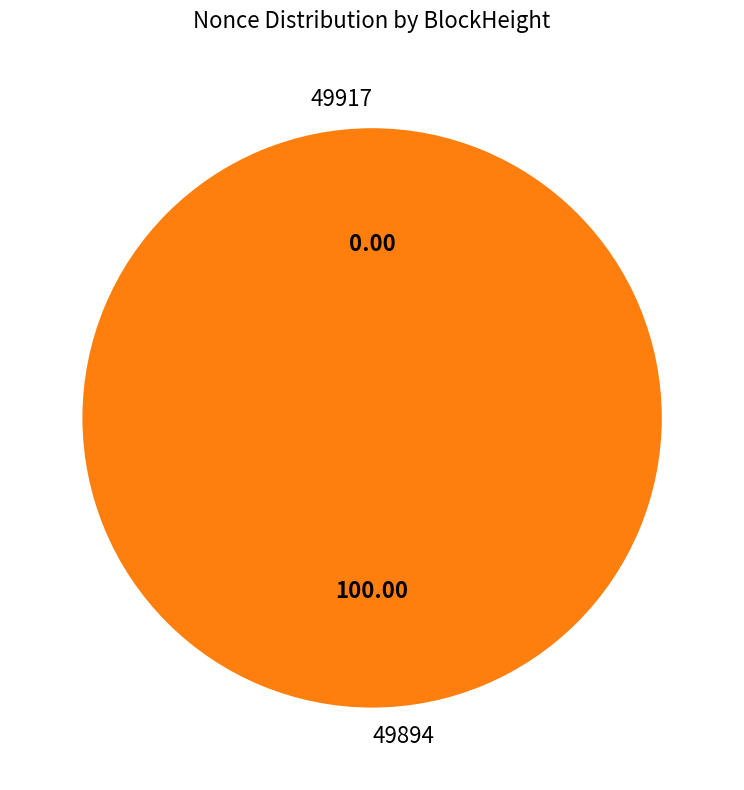

To the nearest percent, what is the average slice percentage?

50%